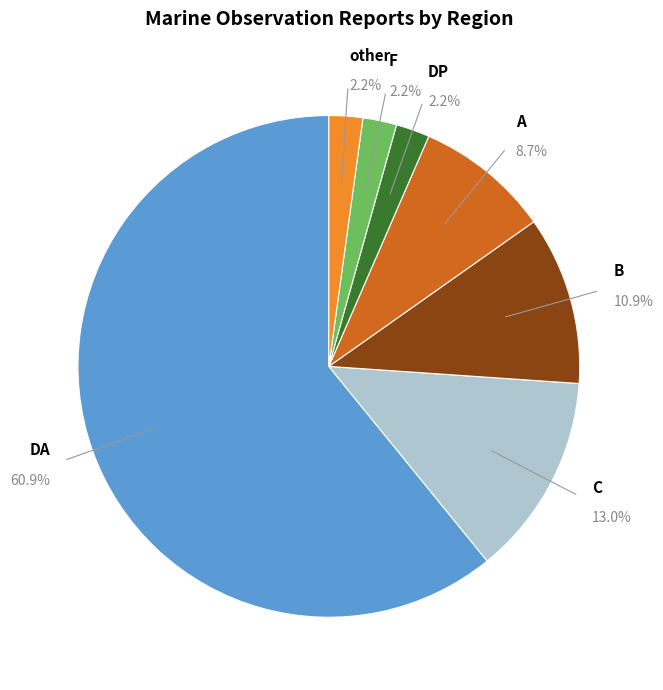

How many segments does this pie chart have?

7